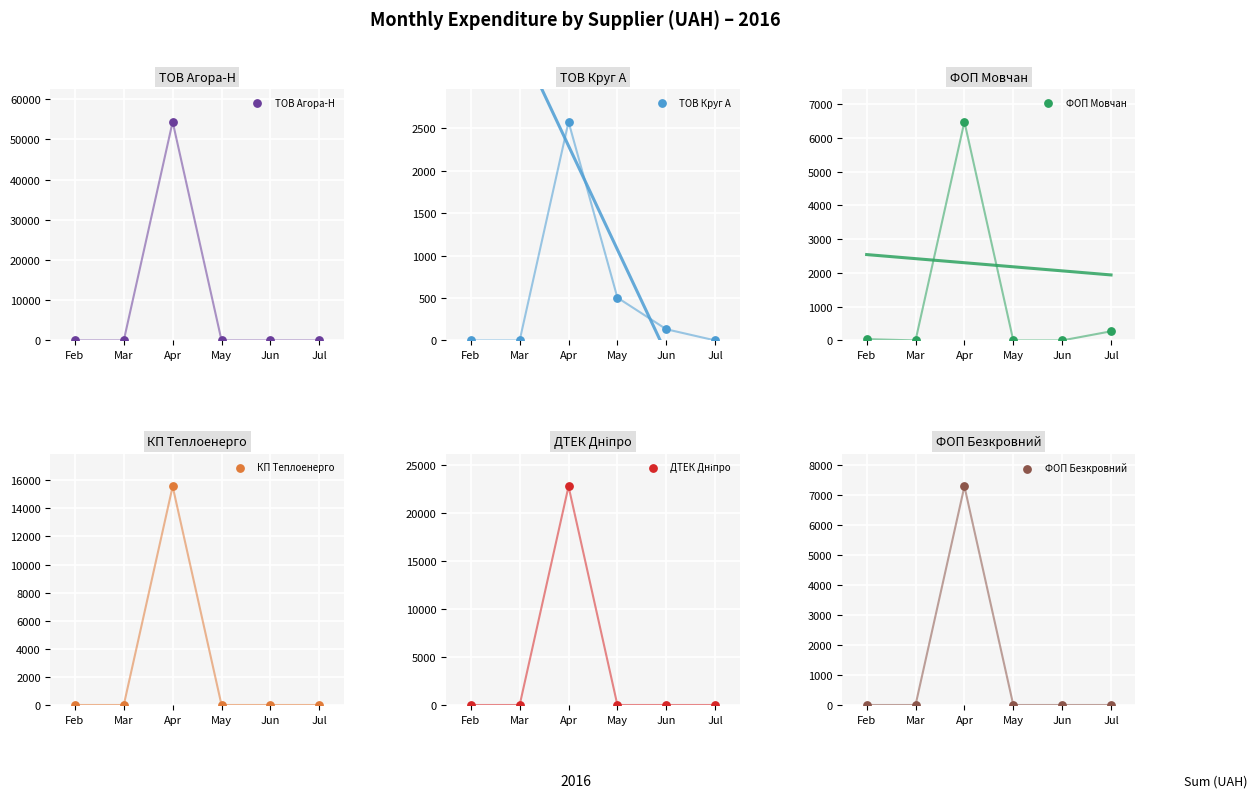

Which series has the largest total across all categories?

ТОВ Агора-Н